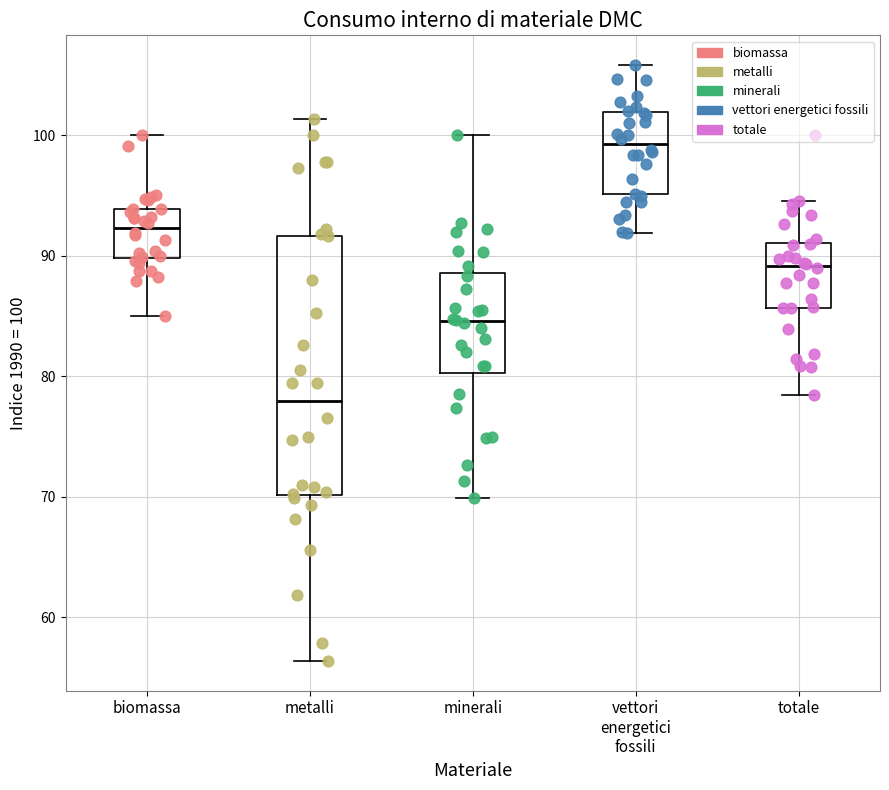

Reading left to right, read every box against the y-axis: the position of its median line, the range the box covers, and the ends of its whiskers. The values are not printed on the chart, so give them approximately, as read against the axis.

biomassa: median 92, box 90 to 94, whiskers 85 to 100
metalli: median 78, box 70 to 92, whiskers 56 to 101
minerali: median 85, box 80 to 89, whiskers 70 to 100
vettori energetici fossili: median 99, box 95 to 102, whiskers 92 to 106
totale: median 89, box 86 to 91, whiskers 78 to 95